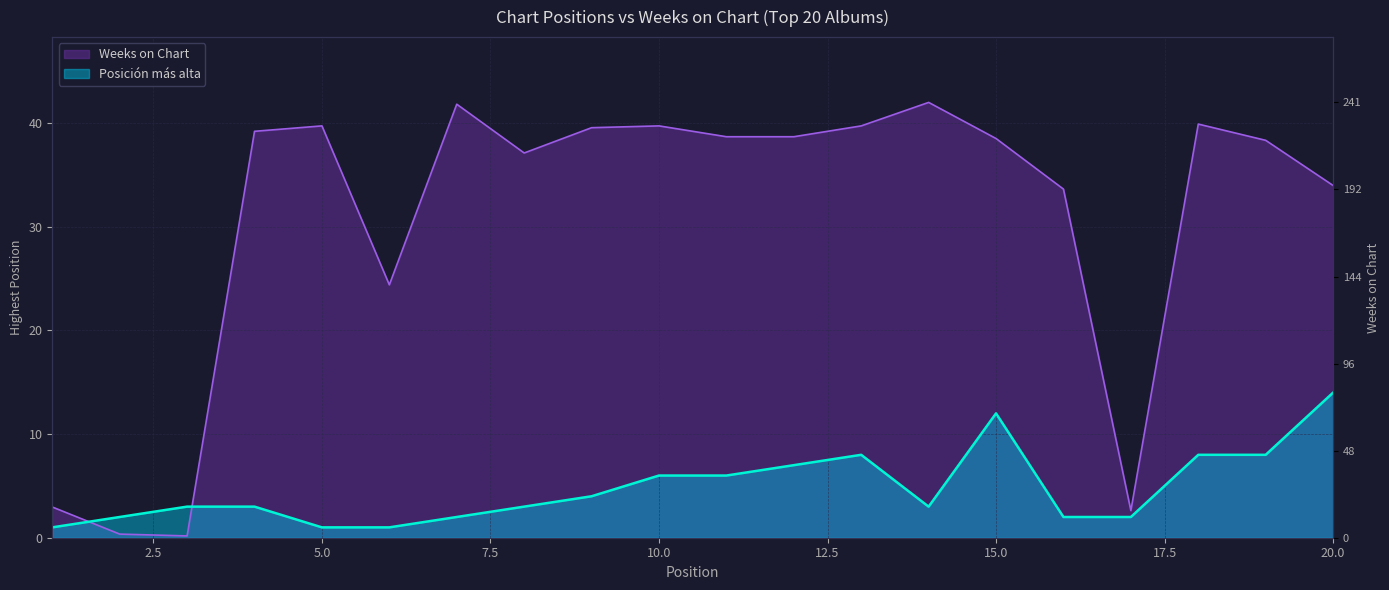

How many lines are shown in the chart?

2